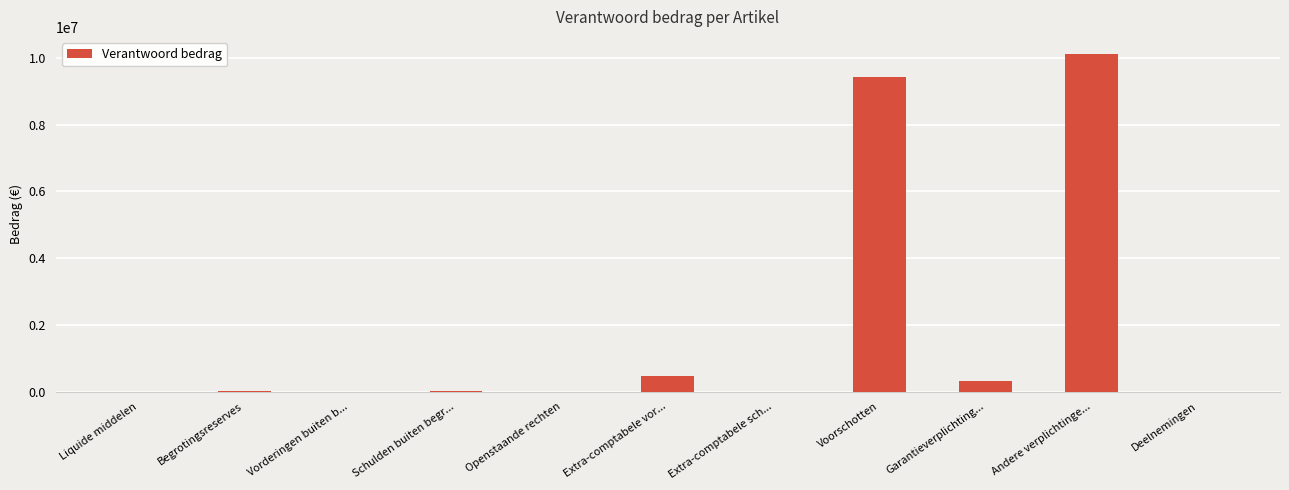

Between Voorschotten and Garantieverplichting..., which is larger?

Voorschotten